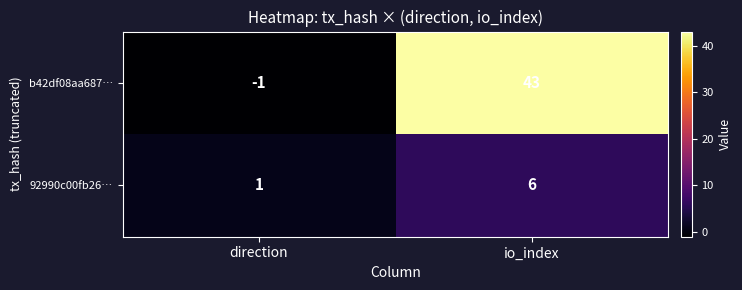

What is the minimum value shown in the chart?

-1